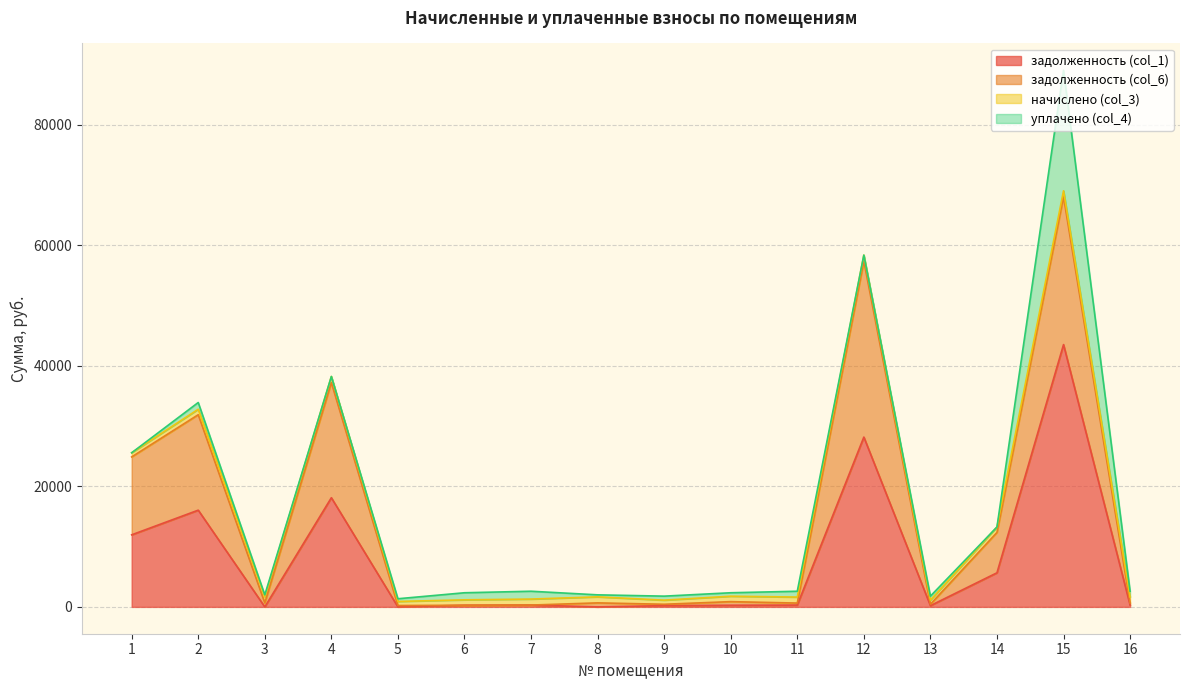

At which category is the sum across all series the highest?

15